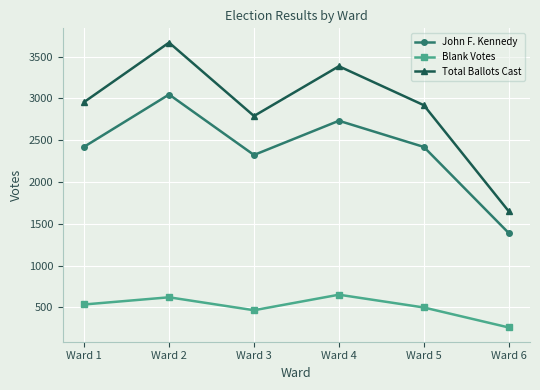

Is it true that Total Ballots Cast equals 2789 at Ward 3?

True